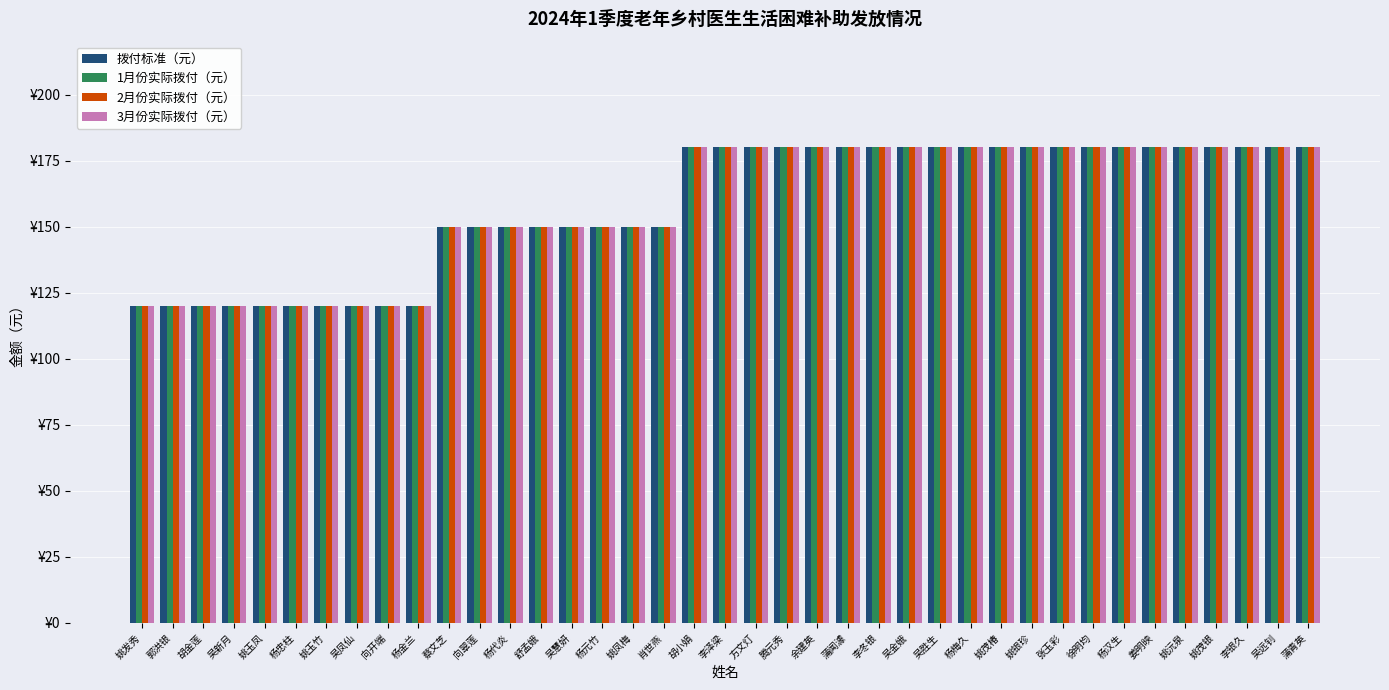

What is the sum of the 2月份实际拨付（元） values at 杨汉生 and 吴金娥?

360